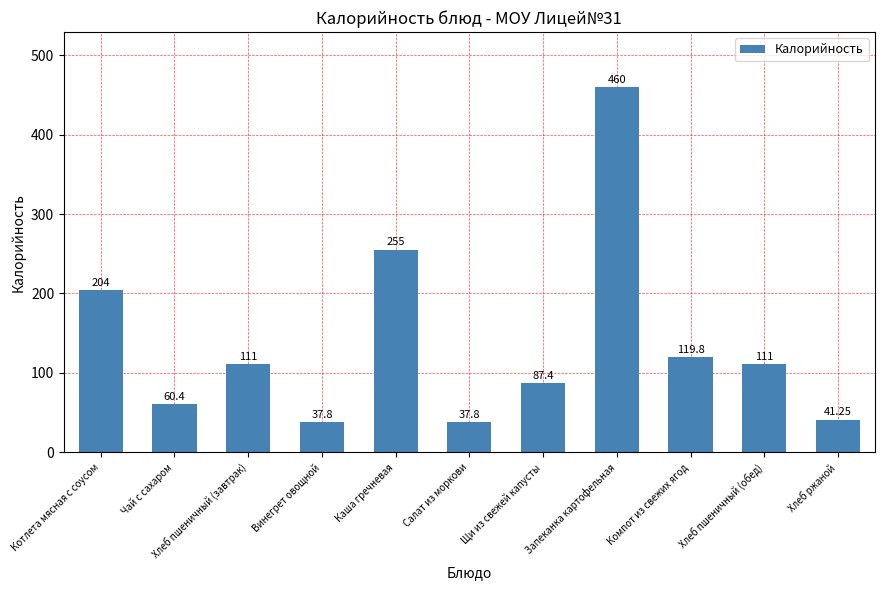

At which label does the data first exceed 111?

Котлета мясная с соусом